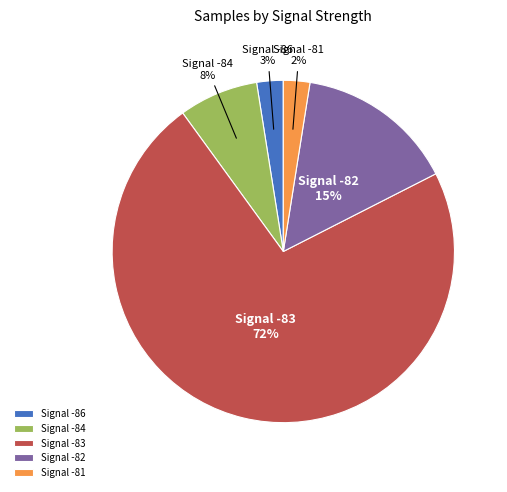

To the nearest percent, what portion does Signal -82 represent?

15%